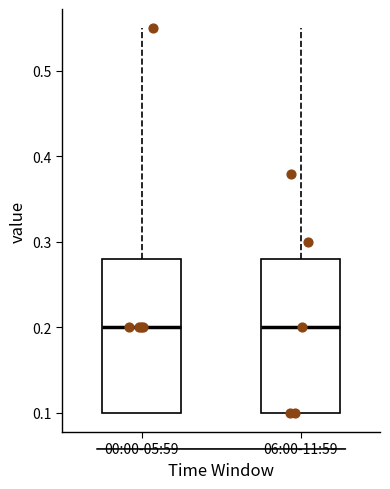

Reading left to right, transcribe this box plot: for each box, give where its median line is, the range the box spans, and where its two whiskers end, as read against the y-axis. The values are not printed on the chart, so give them approximately, as read against the axis.

00:00-05:59: median 0.20, box 0.10 to 0.28, whiskers 0.10 to 0.55
06:00-11:59: median 0.20, box 0.10 to 0.28, whiskers 0.10 to 0.55